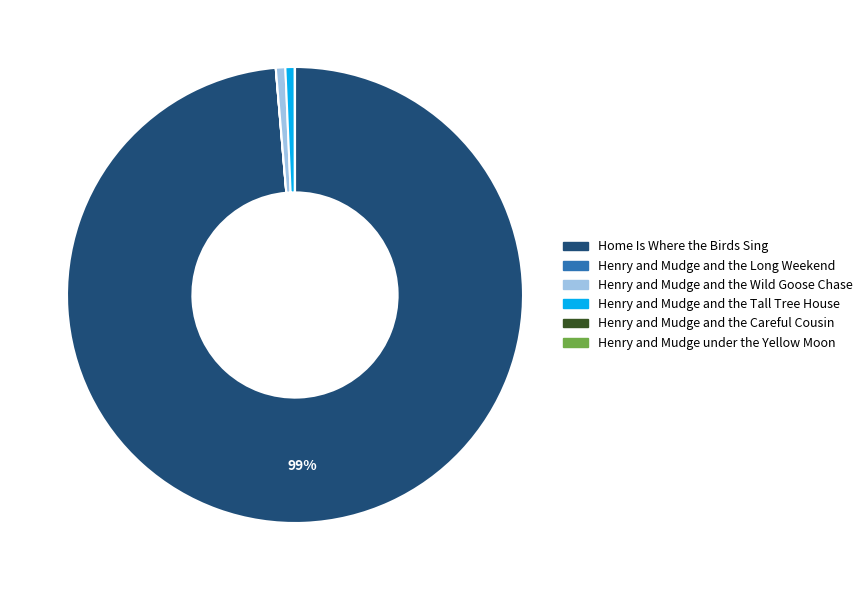

True or false: Home Is Where the Birds Sing accounts for 99% of the total.

True